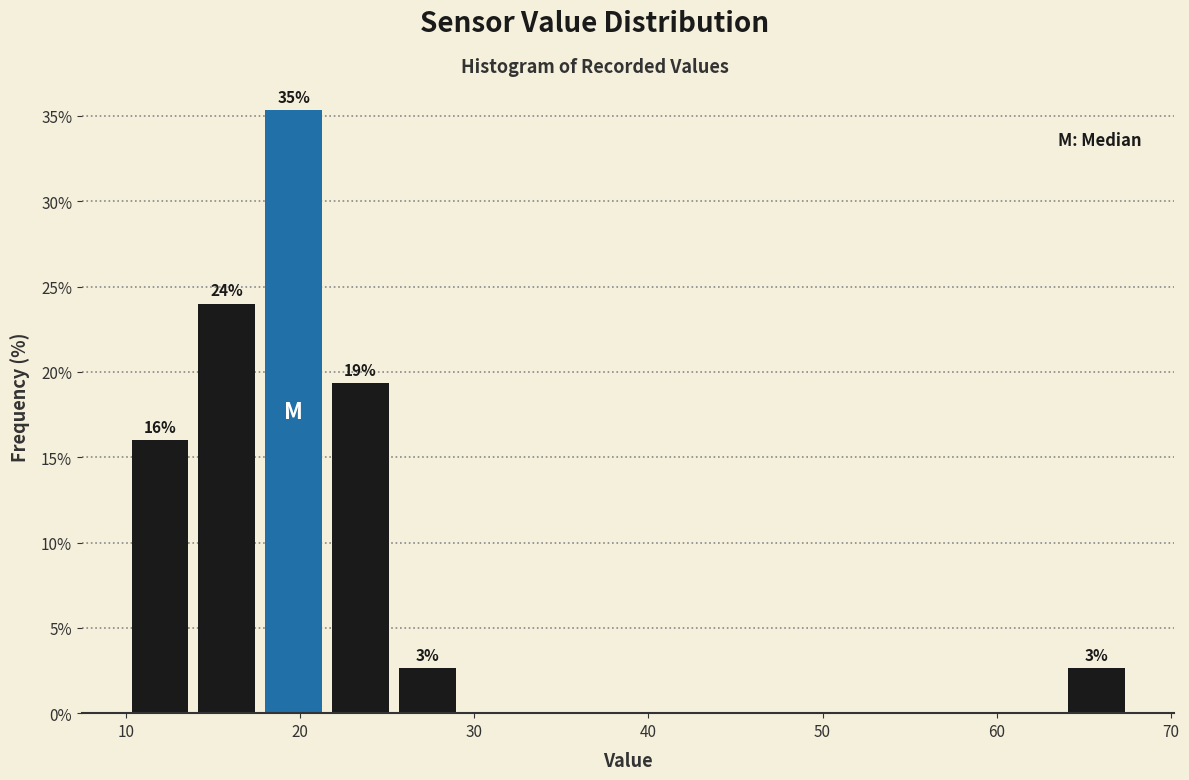

Read against the x-axis, roughly where is the centre of the tallest bar?

20